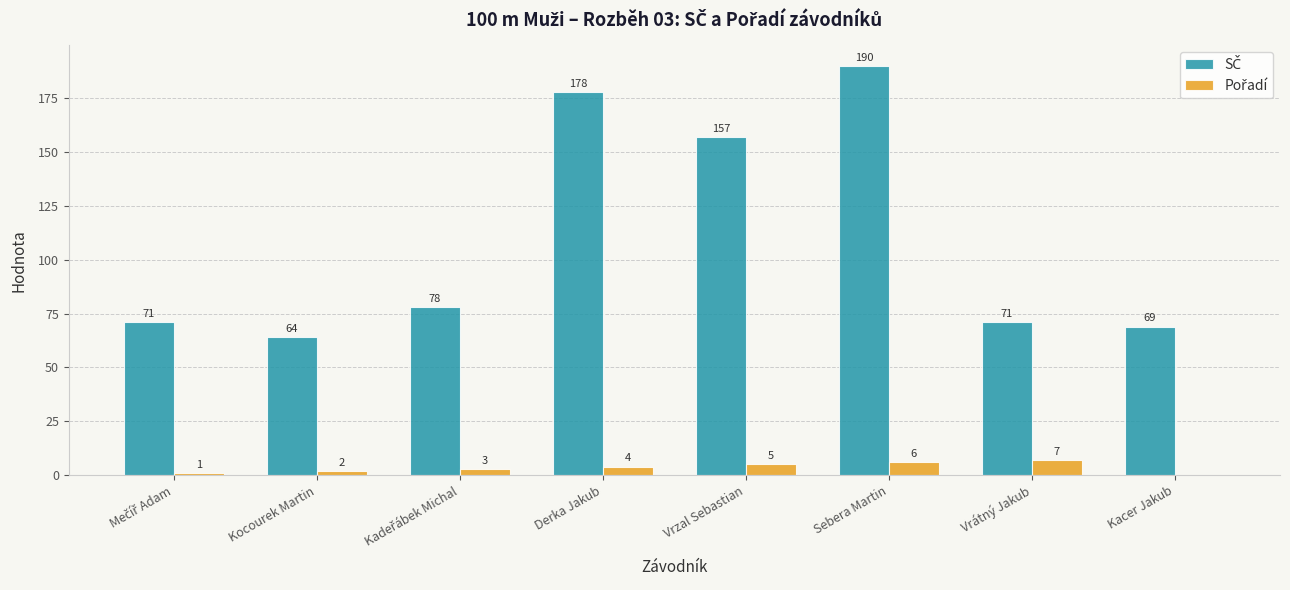

What is the maximum value shown in the chart?

190